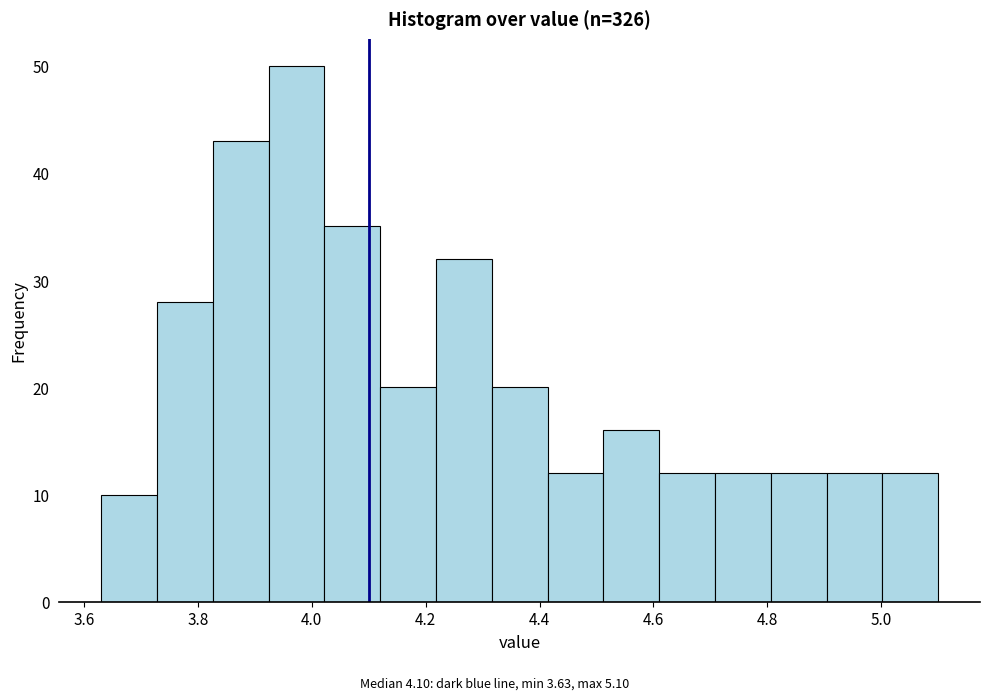

Reading left to right, list every bar in this chart as the range it spans on the x-axis followed by its height. Neither the bar edges nor the heights are printed on the chart, so give them approximately, as read against the axes.

3.630 to 3.728: 10
3.728 to 3.826: 28
3.826 to 3.924: 43
3.924 to 4.022: 50
4.022 to 4.120: 35
4.120 to 4.218: 20
4.218 to 4.316: 32
4.316 to 4.414: 20
4.414 to 4.512: 12
4.512 to 4.610: 16
4.610 to 4.708: 12
4.708 to 4.806: 12
4.806 to 4.904: 12
4.904 to 5.002: 12
5.002 to 5.100: 12